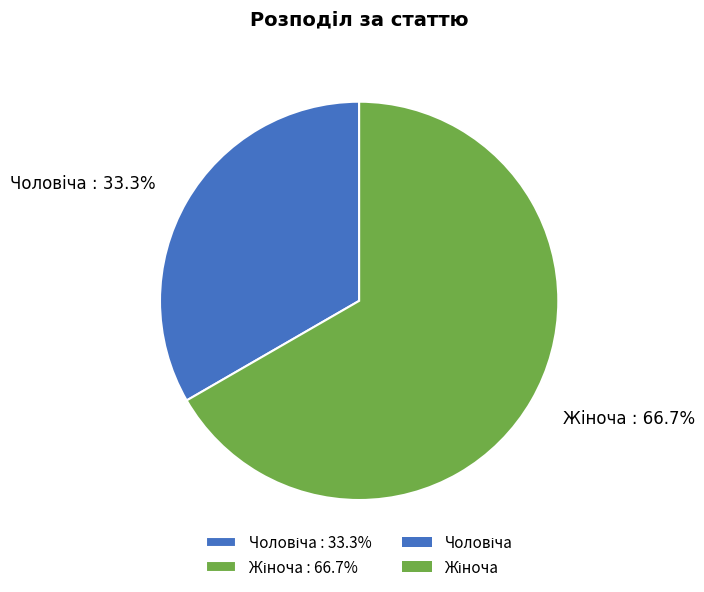

Does any single category account for the majority?

Yes